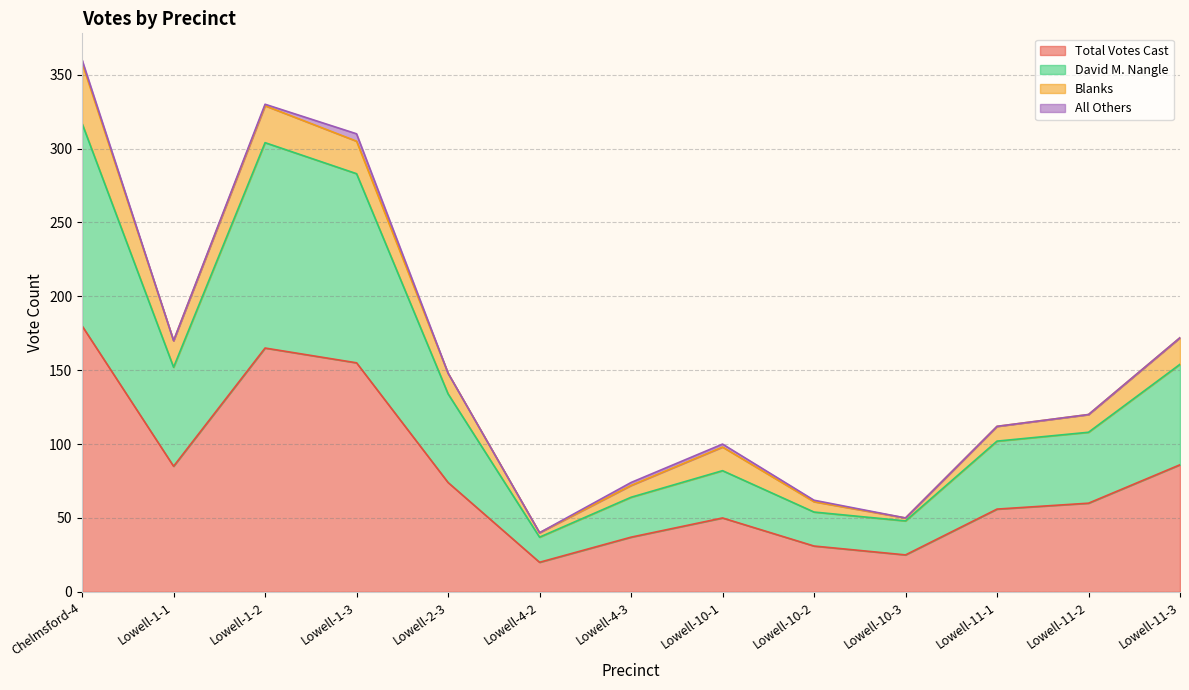

What is the minimum value for Total Votes Cast?

20